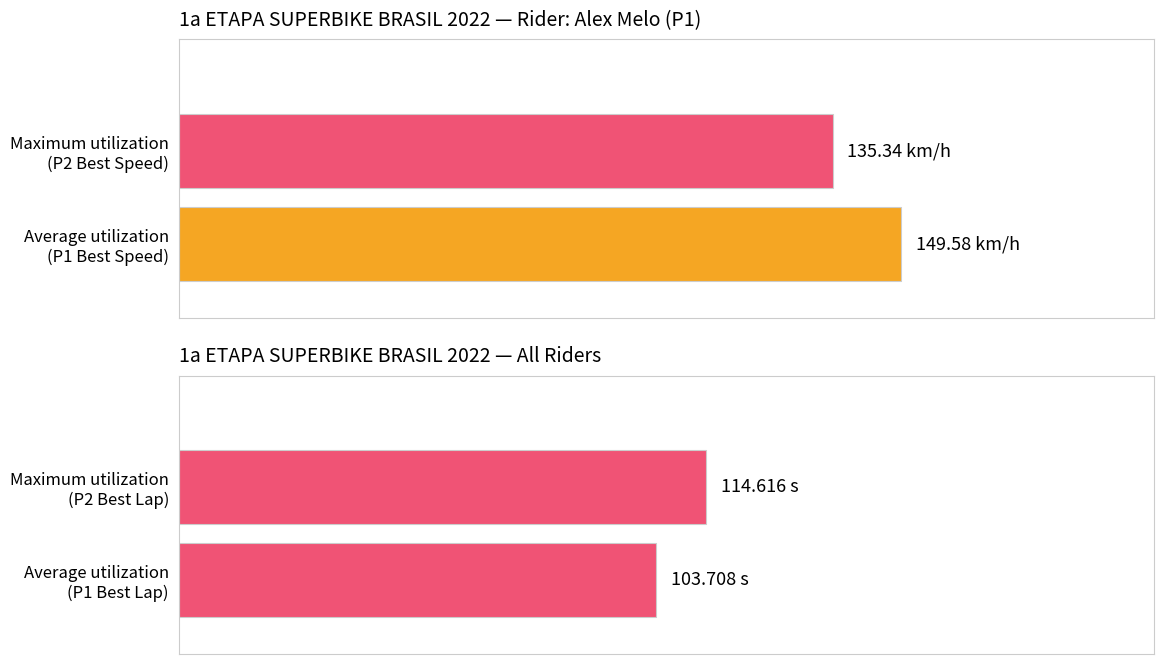

The Position series shows 1.0 at Alex Melo. True or false?

True